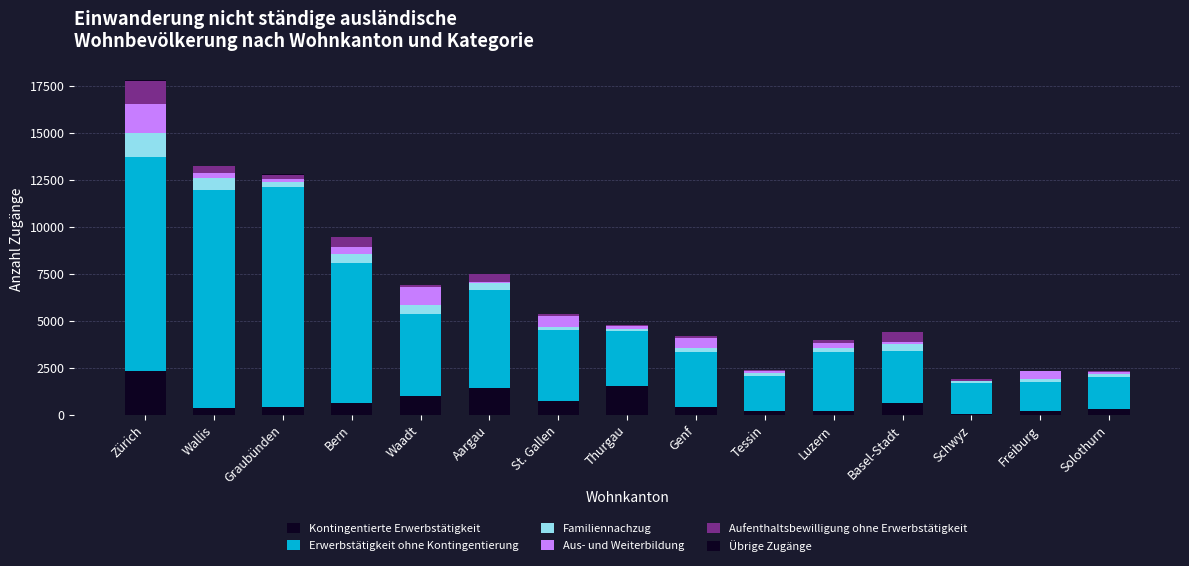

Which has a higher value, Solothurn or Thurgau?

Thurgau